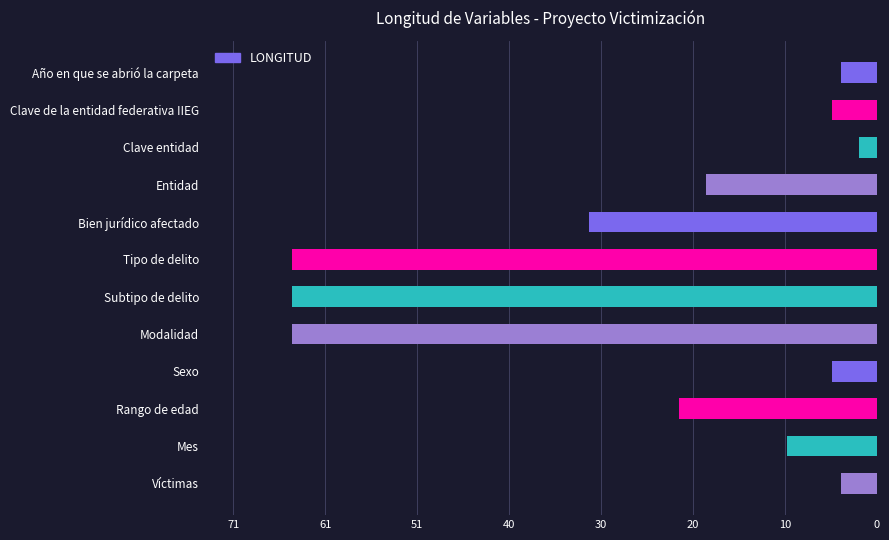

How many series are shown in this chart?

1